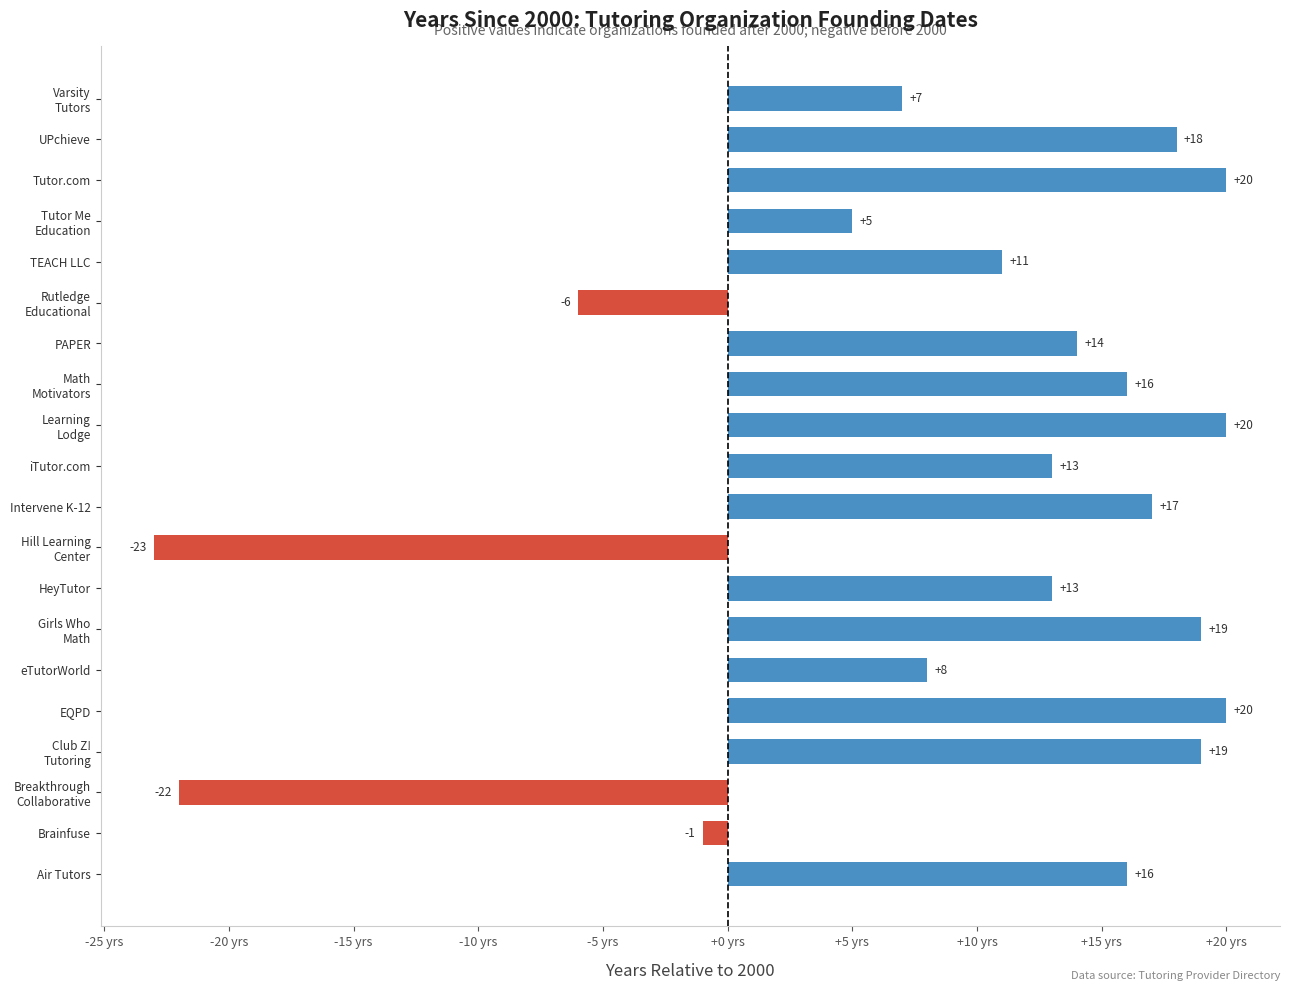

What is the difference between the maximum and second lowest values?

42